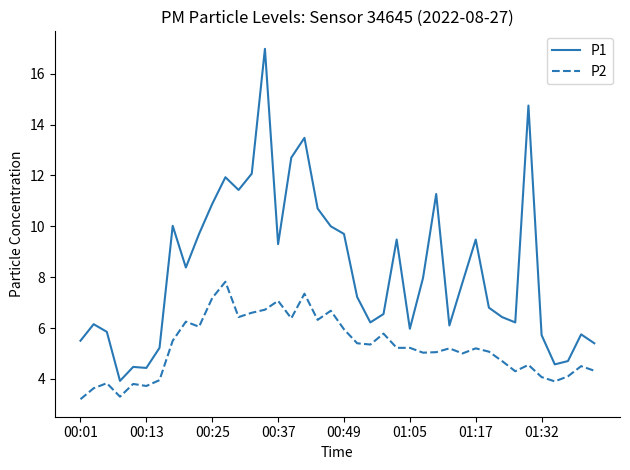

True or false: P2 and P1 cross at least once.

False